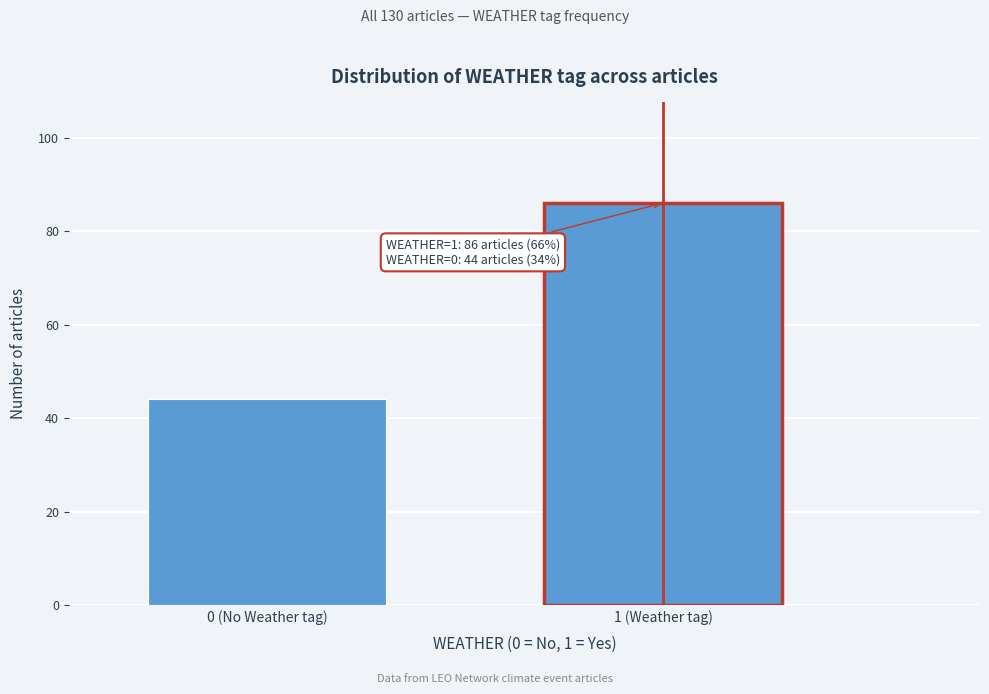

Reading right to left, list all the values displayed in this chart.

1 (Weather tag)=86	0 (No Weather tag)=44